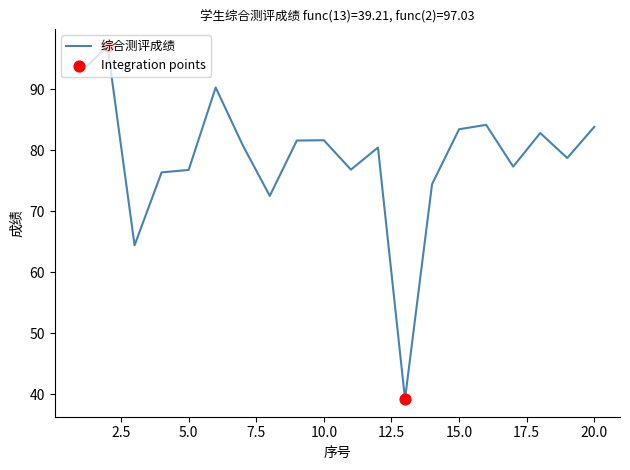

What is the smallest value displayed?

39.2